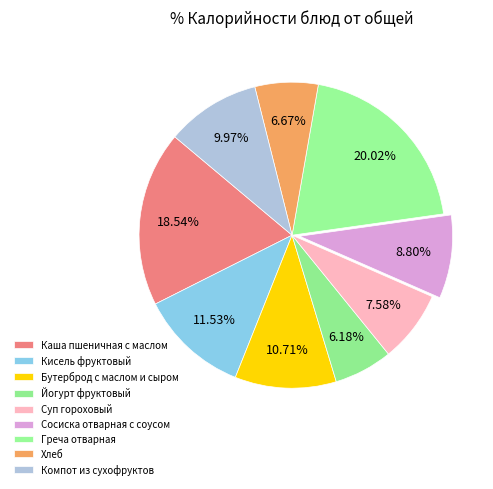

Does Компот из сухофруктов represent more than half of the total?

No